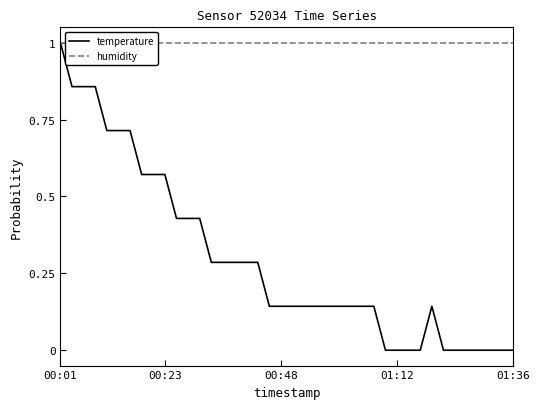

True or false: humidity has more than 0 interior local peaks.

False